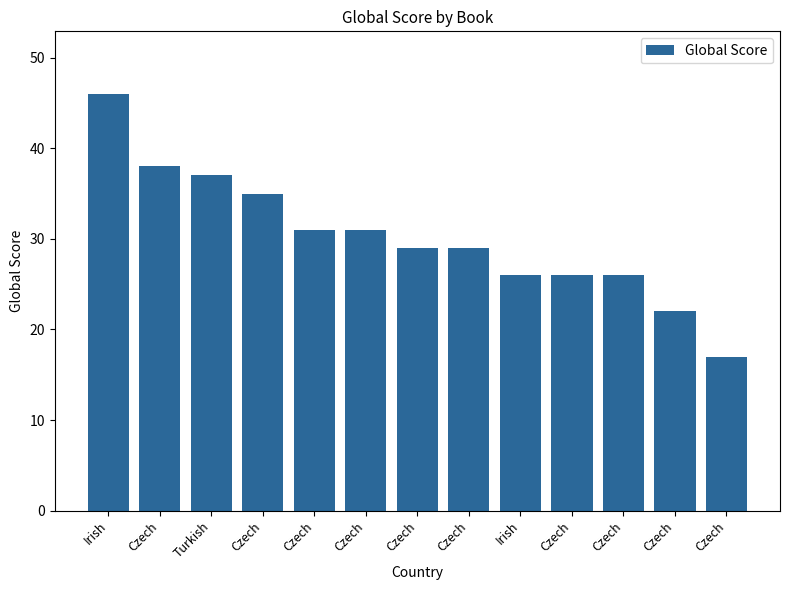

The chart shows a value of 31 at Czech. True or false?

True